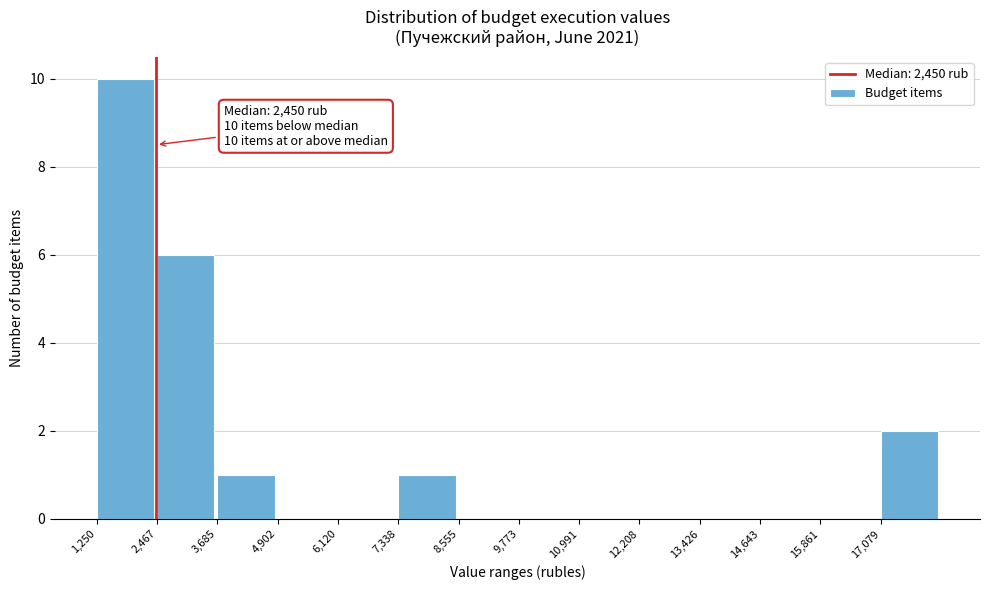

Which range on the x-axis has the tallest bar?

1200 to 2400